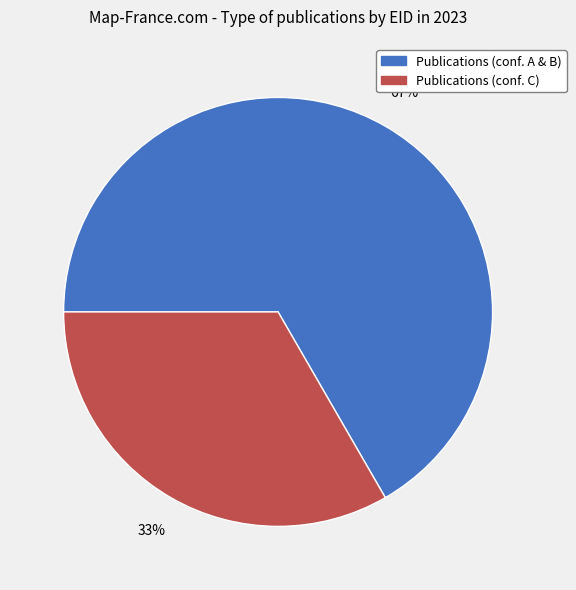

What is the smallest slice in the pie chart?

Publications (conf. C)